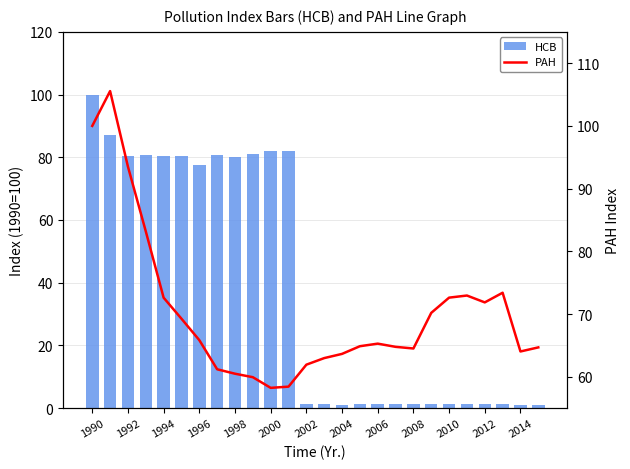

What is the greatest value displayed?

105.6